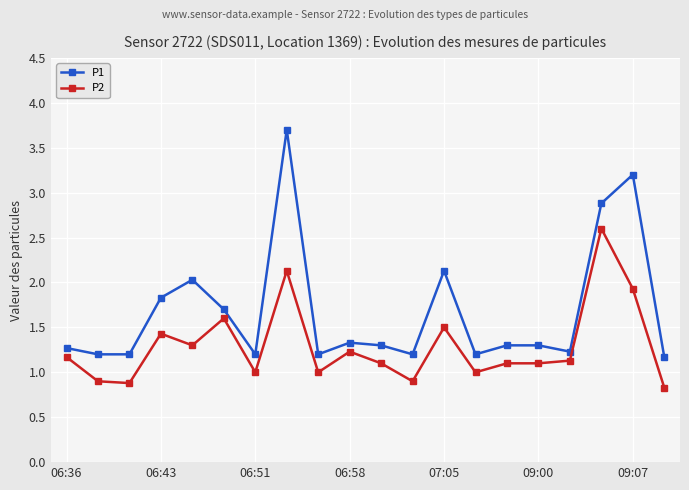

Rank the series by their average value, from lowest to highest.

P2, P1